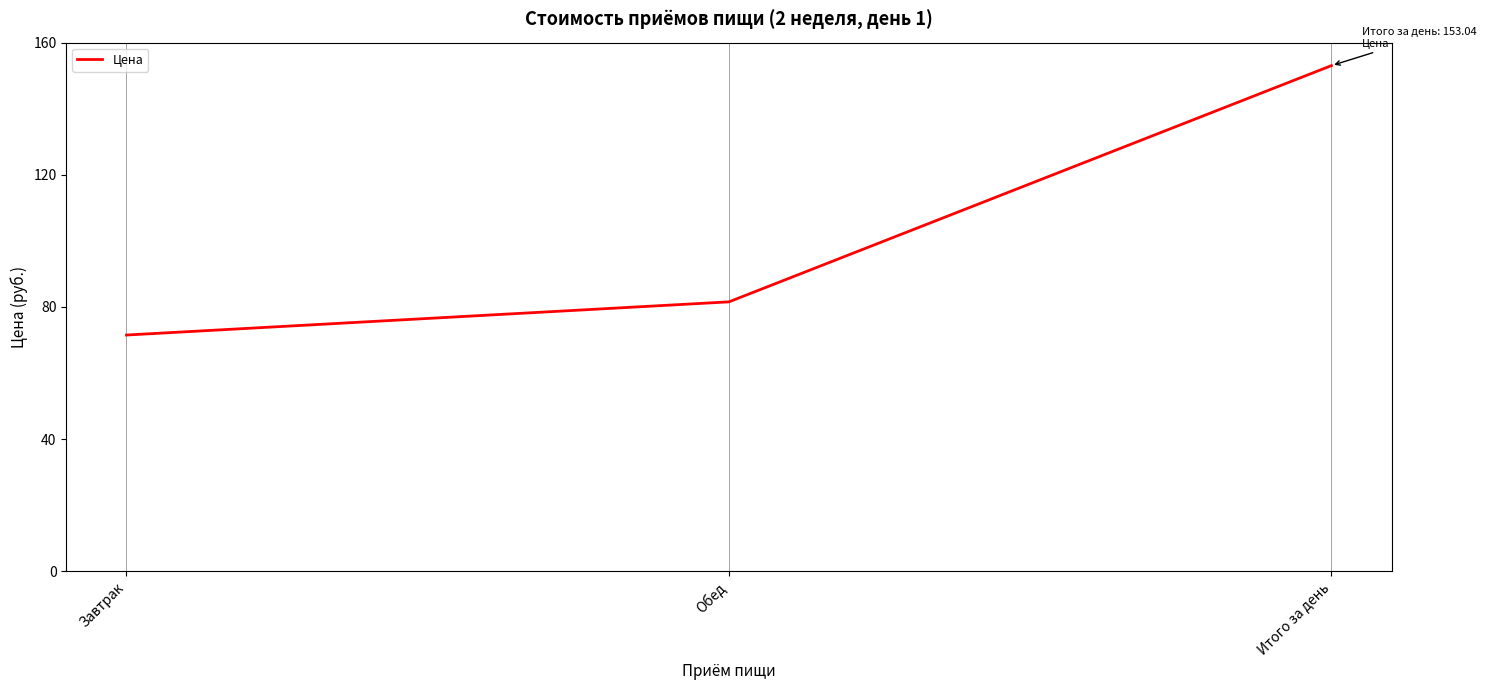

True or false: the data shows 153.0 at Итого за день.

True